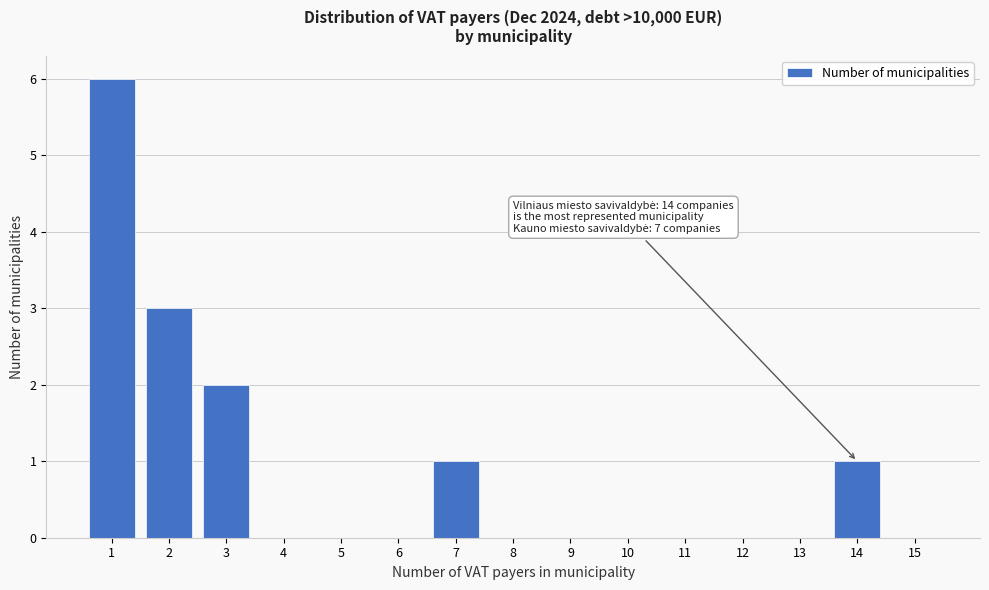

Reading left to right, list all the values displayed in this chart.

1=6	2=3	3=2	4=0	5=0	6=0	7=1	8=0	9=0	10=0	11=0	12=0	13=0	14=1	15=0